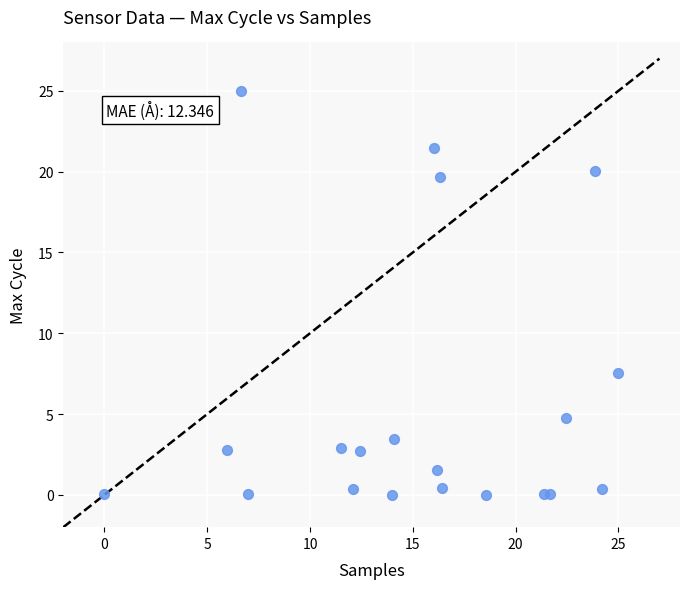

What Y value in the scatter plot is closest to 12?

7.5